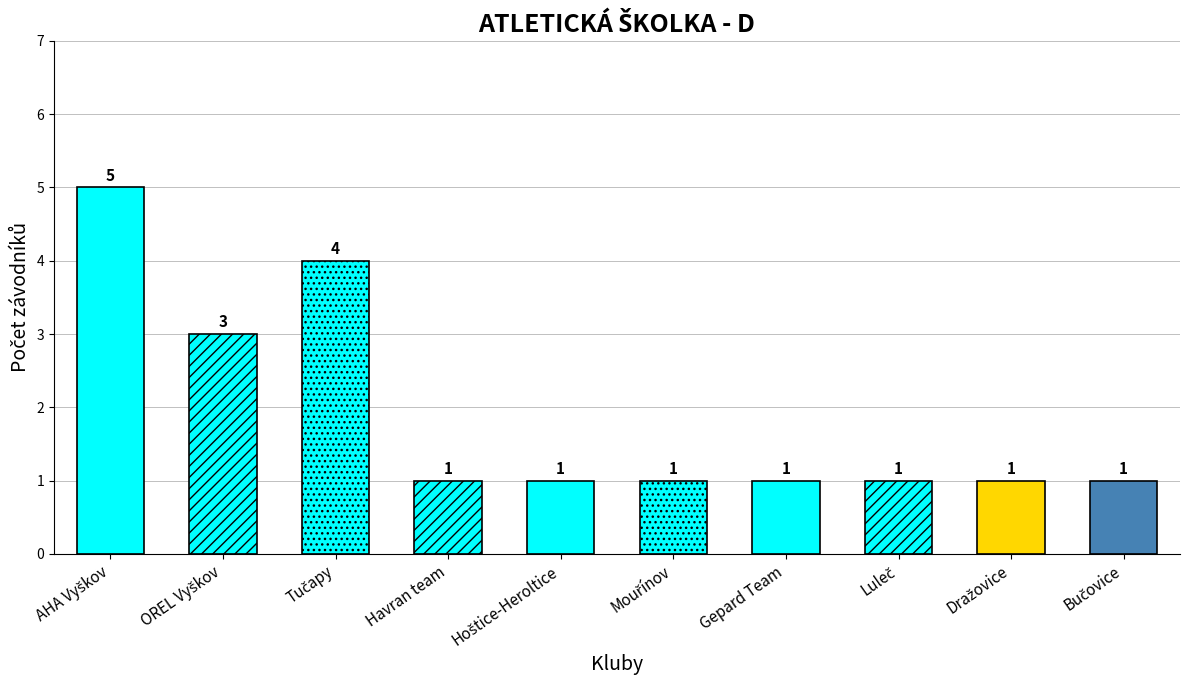

What is the difference between the maximum and minimum values?

4